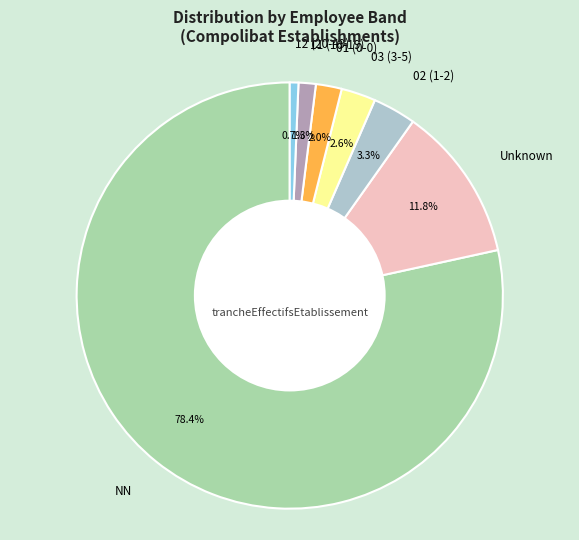

Which category has the biggest portion of the pie?

NN